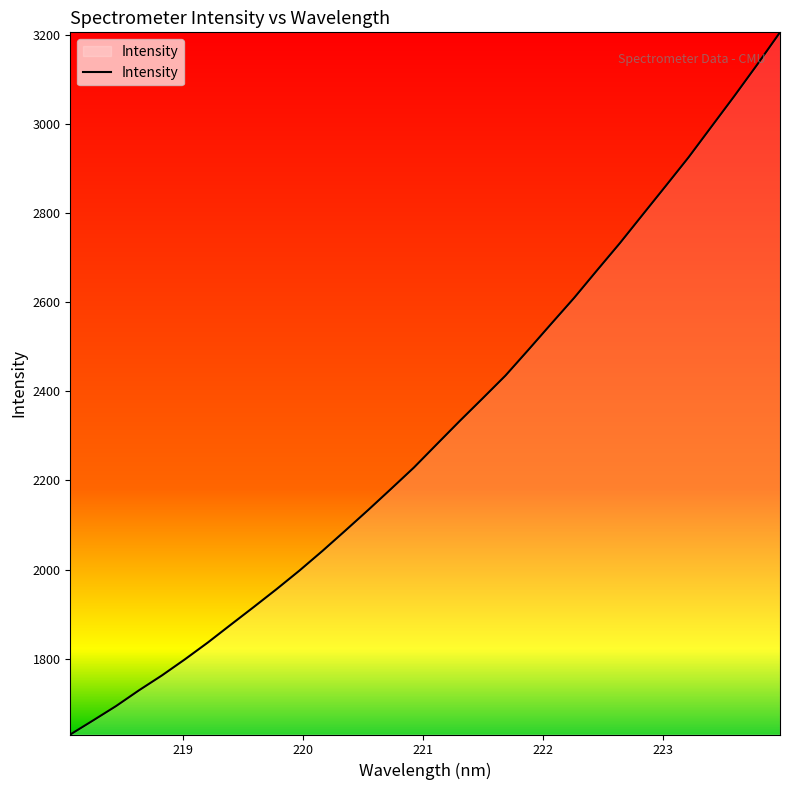

What is the difference between the maximum and minimum values?

1574.8